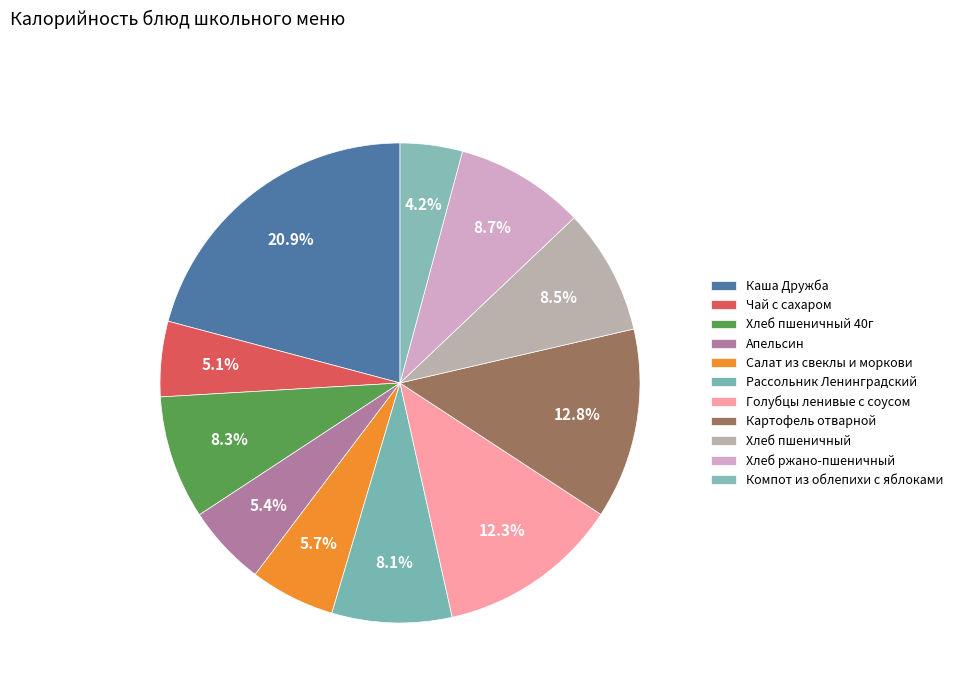

Is there any slice that represents more than half of the pie?

No